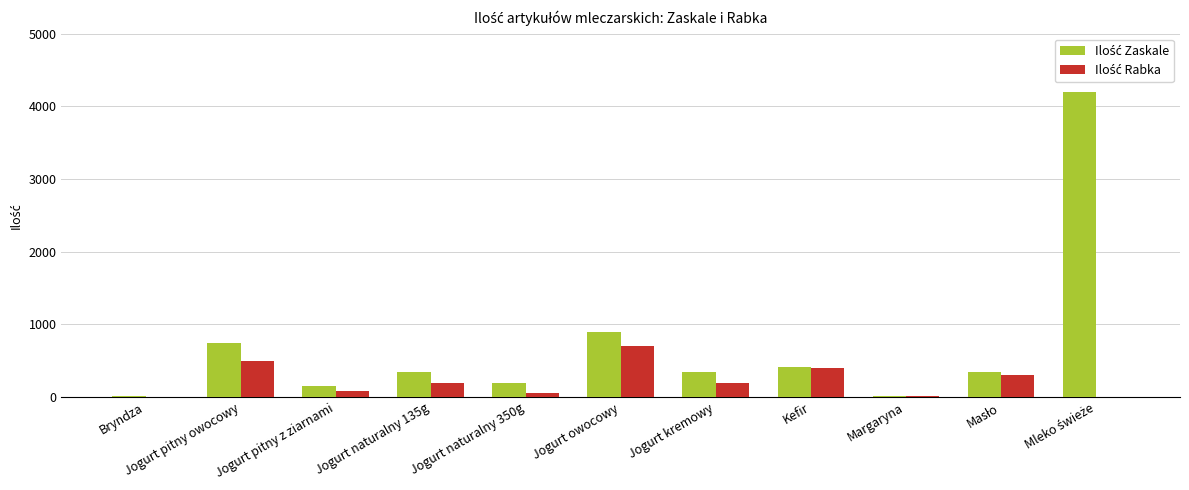

What is the greatest value displayed?

4200